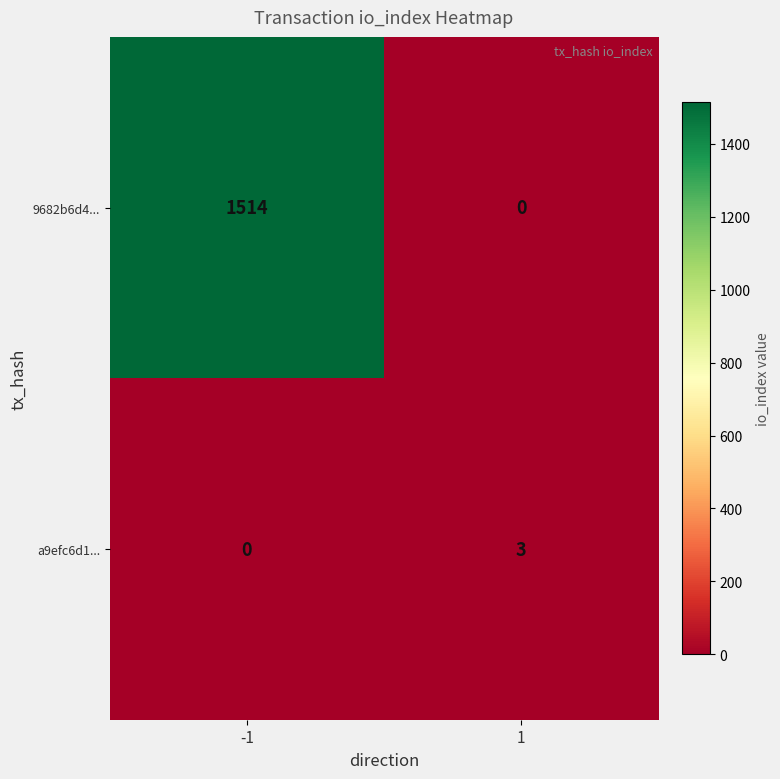

Count the number of data series in this chart.

2